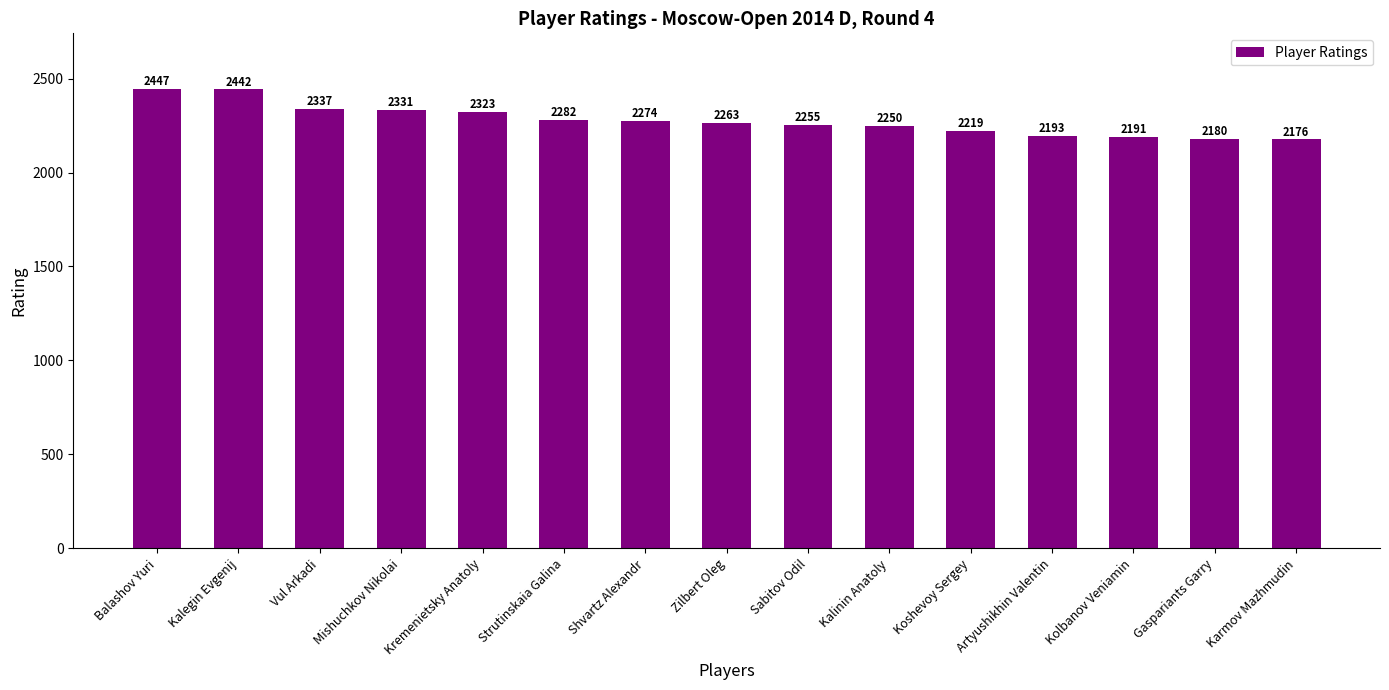

The value at Zilbert Oleg is 2263. True or false?

True